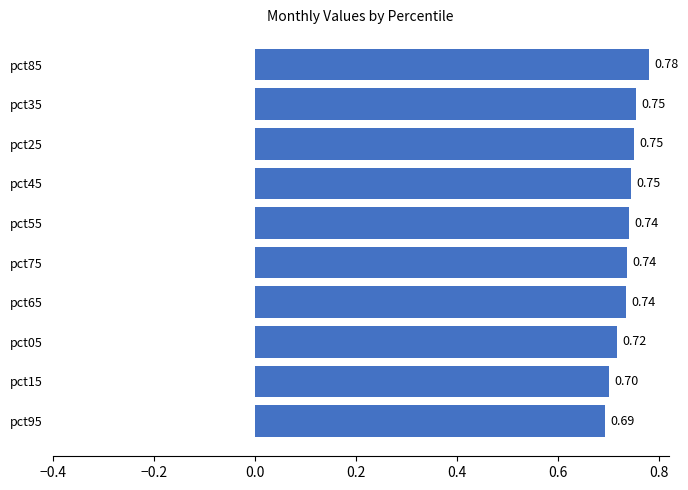

What is the difference between the maximum and minimum values?

0.1